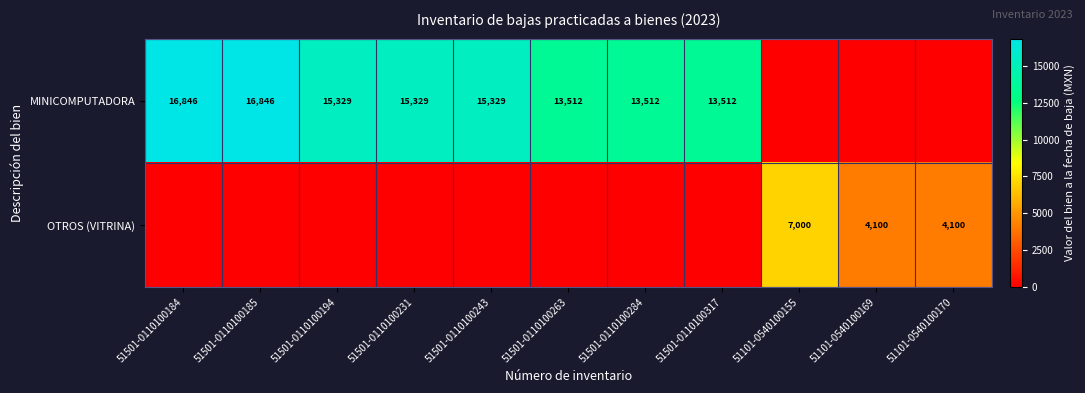

Is it true that OTROS (VITRINA) equals 4100 at 51101-0540100169?

True